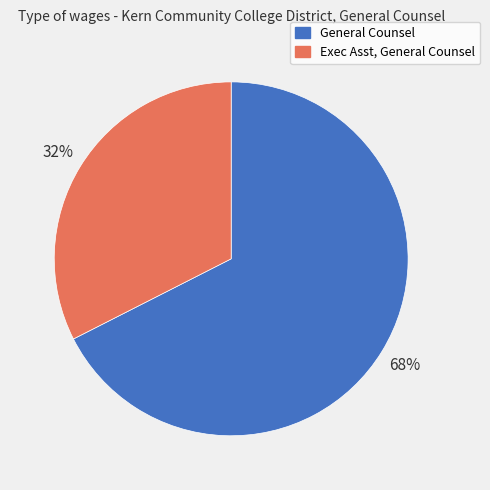

Count the number of slices in the pie.

2